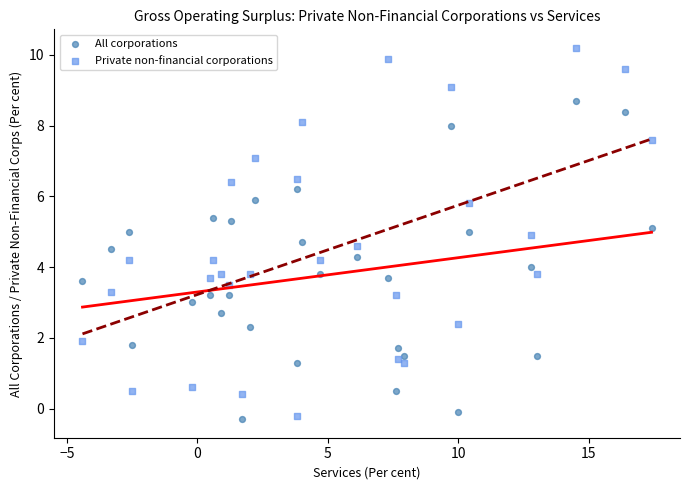

What is the X range (max minus min) for the scatter plot?

21.8